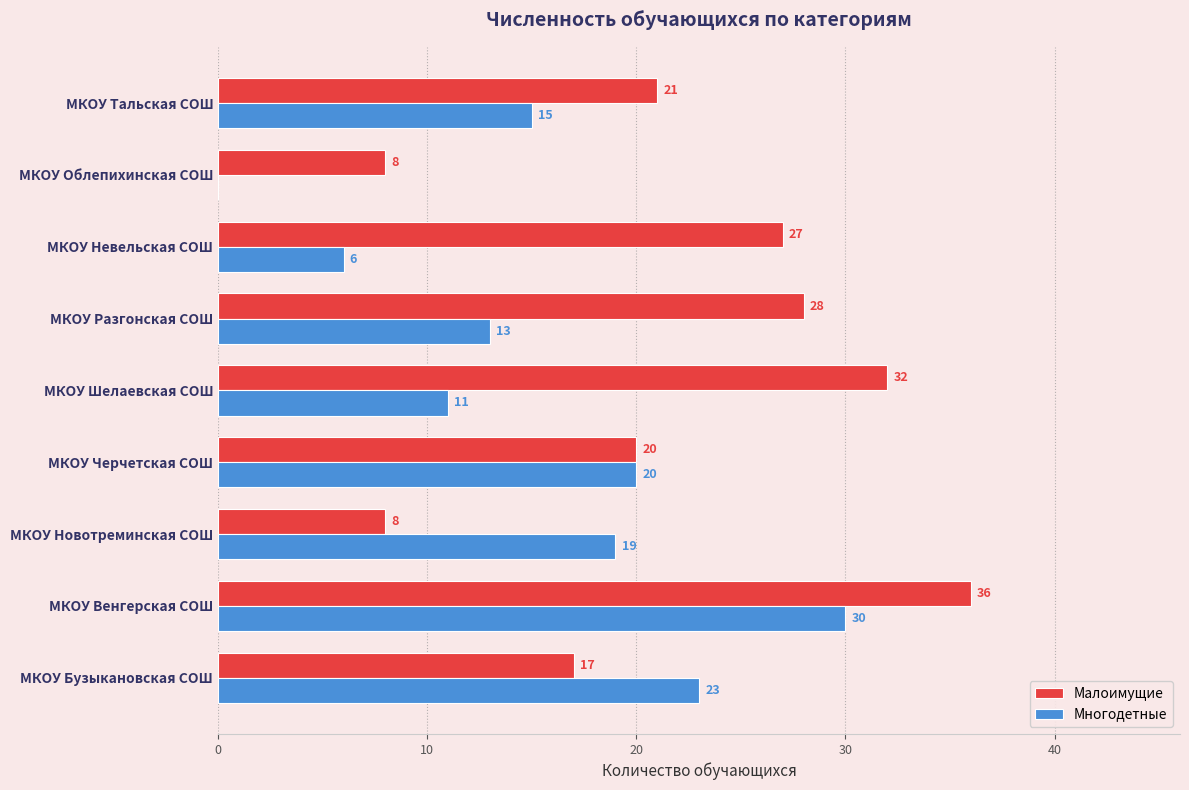

True or false: Многодетные has a value of 19 at МКОУ Новотреминская СОШ.

True